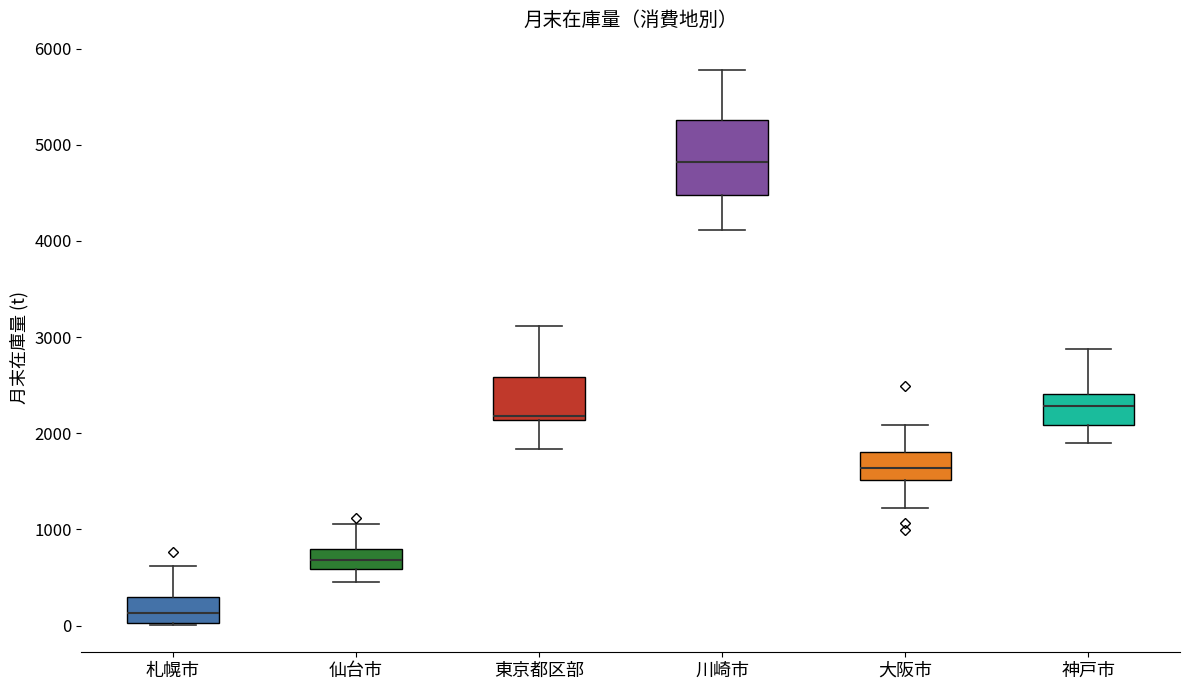

Where does the median line of the box for 神戸市 sit on the y-axis? The values are not printed on the chart, so give them approximately, as read against the axis.

2300